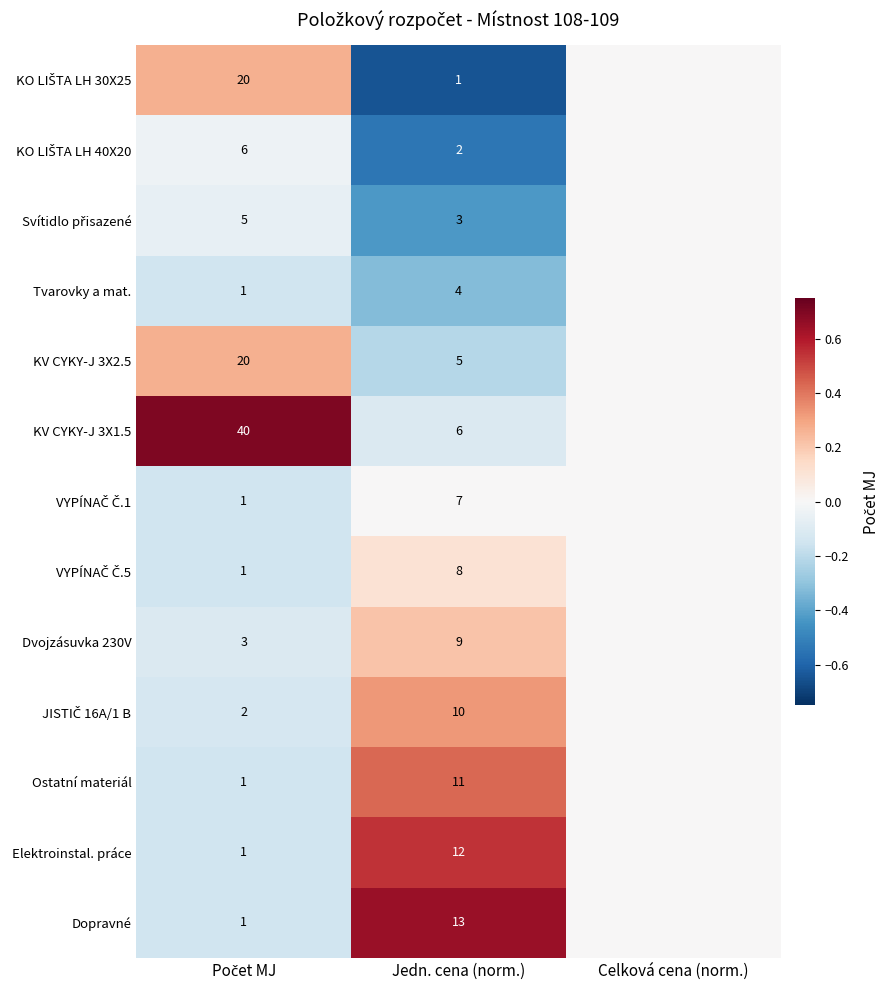

What is the difference between the highest and lowest values at Jedn. cena (norm.)?

12